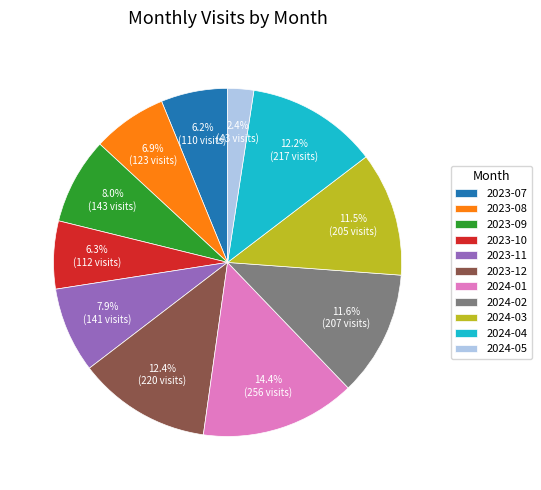

Count the number of slices in the pie.

11